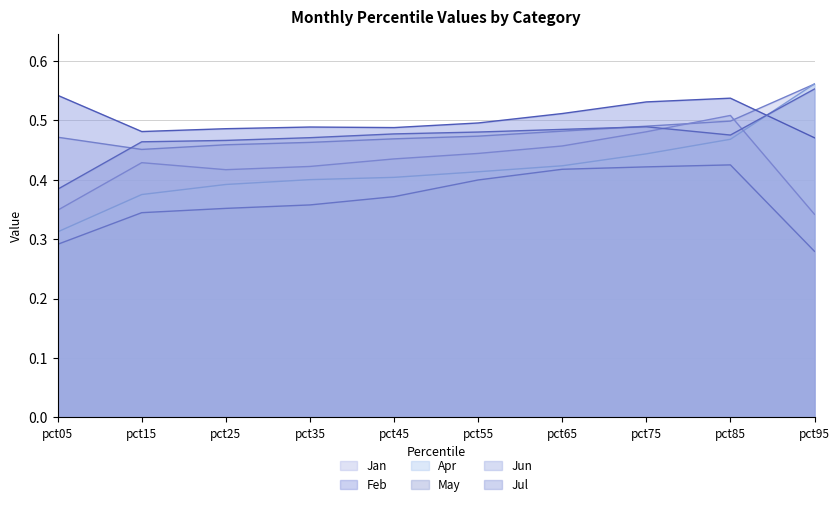

Which label corresponds to the smallest value in the chart?

pct95